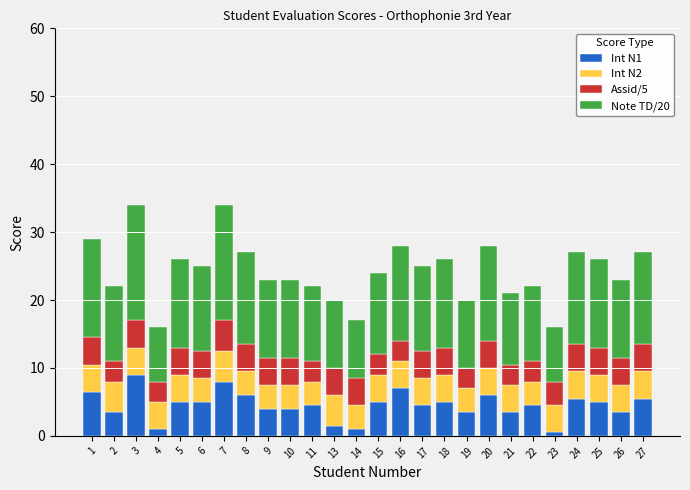

What is the average value of the Int N1 series?

4.5